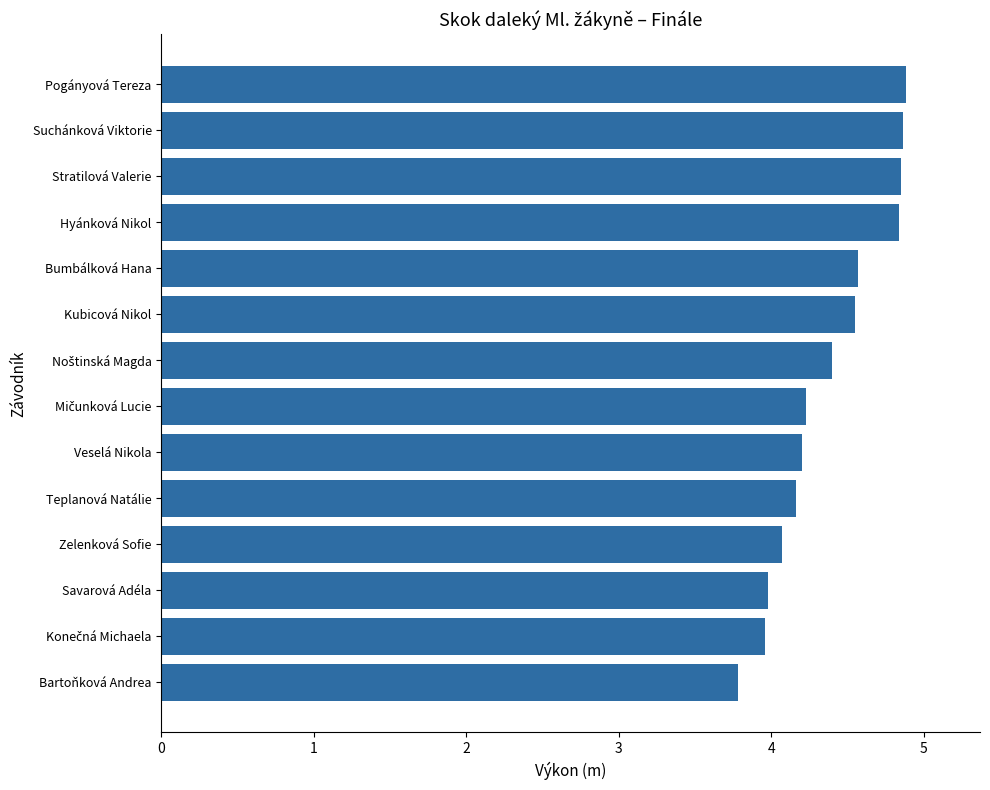

What is the sum of all values?

61.3